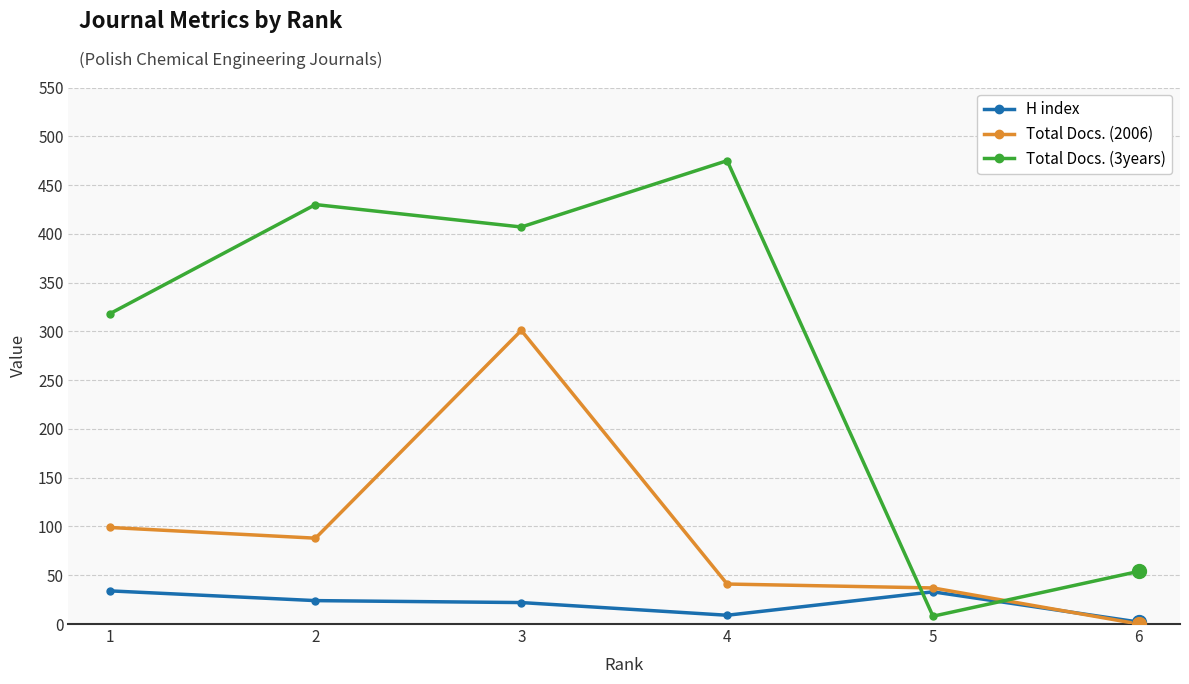

At which label does Total Docs. (3years) first exceed 407?

2